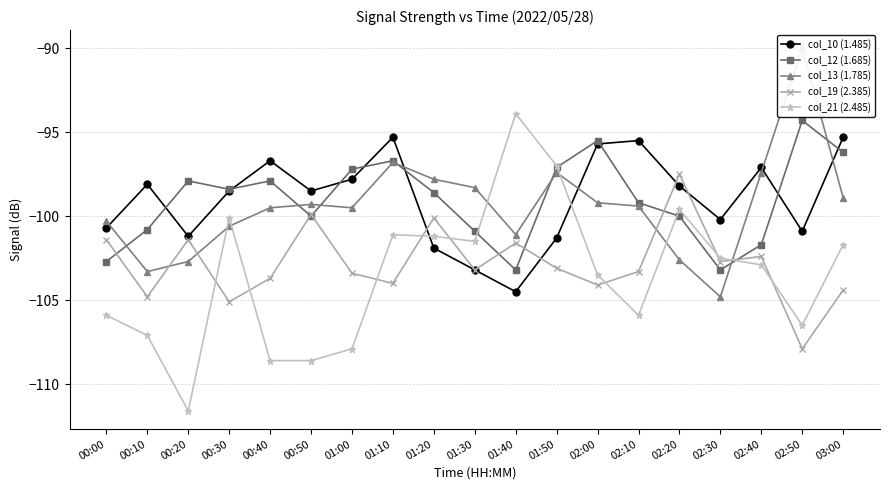

Count the number of categories in the chart.

19